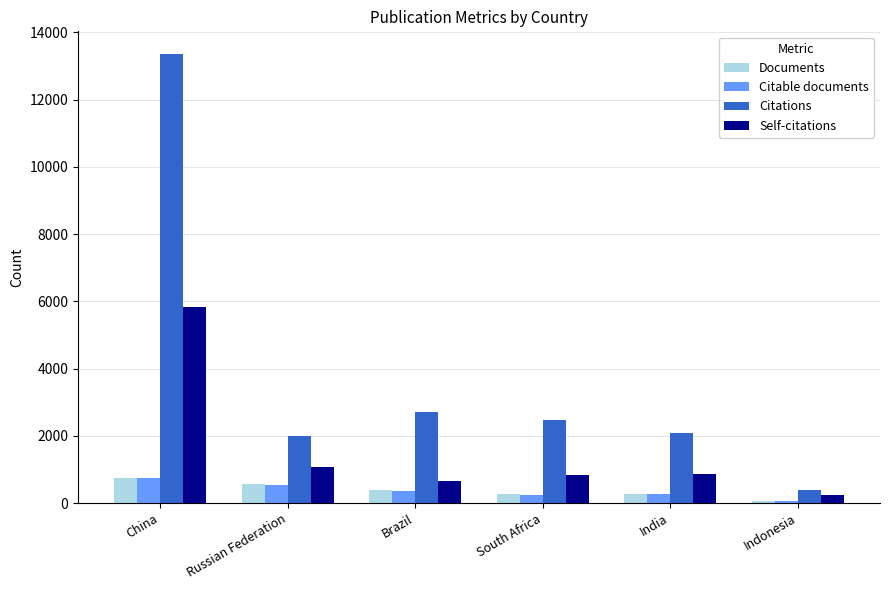

True or false: Citations has a value of 885 at South Africa.

False